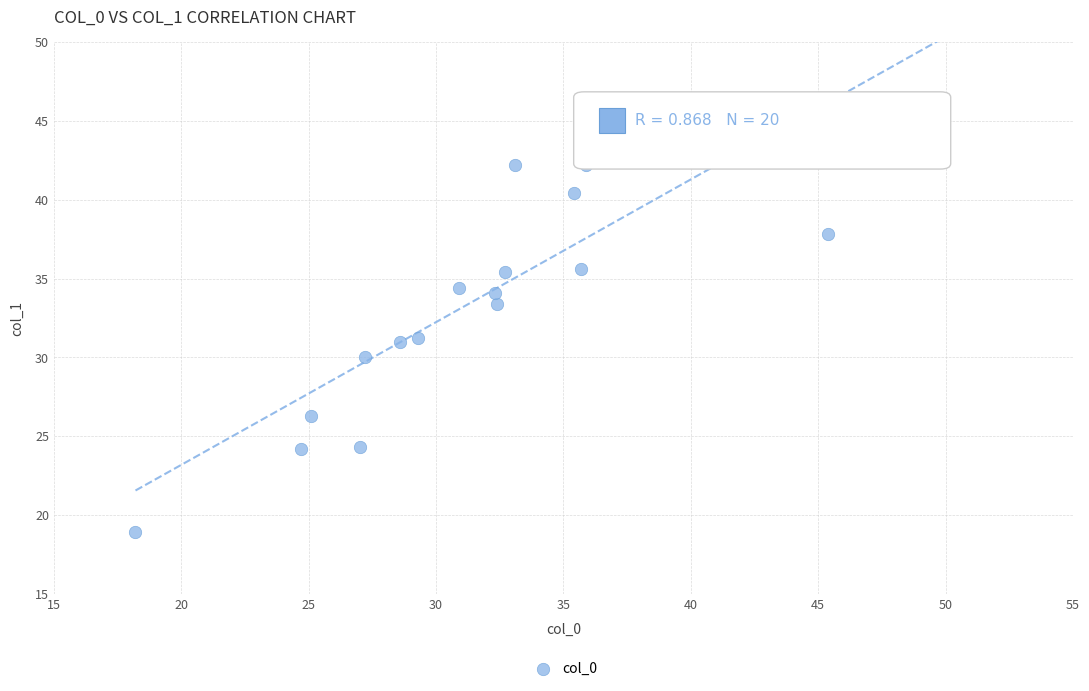

What is the range of X values (max minus min)?

31.5